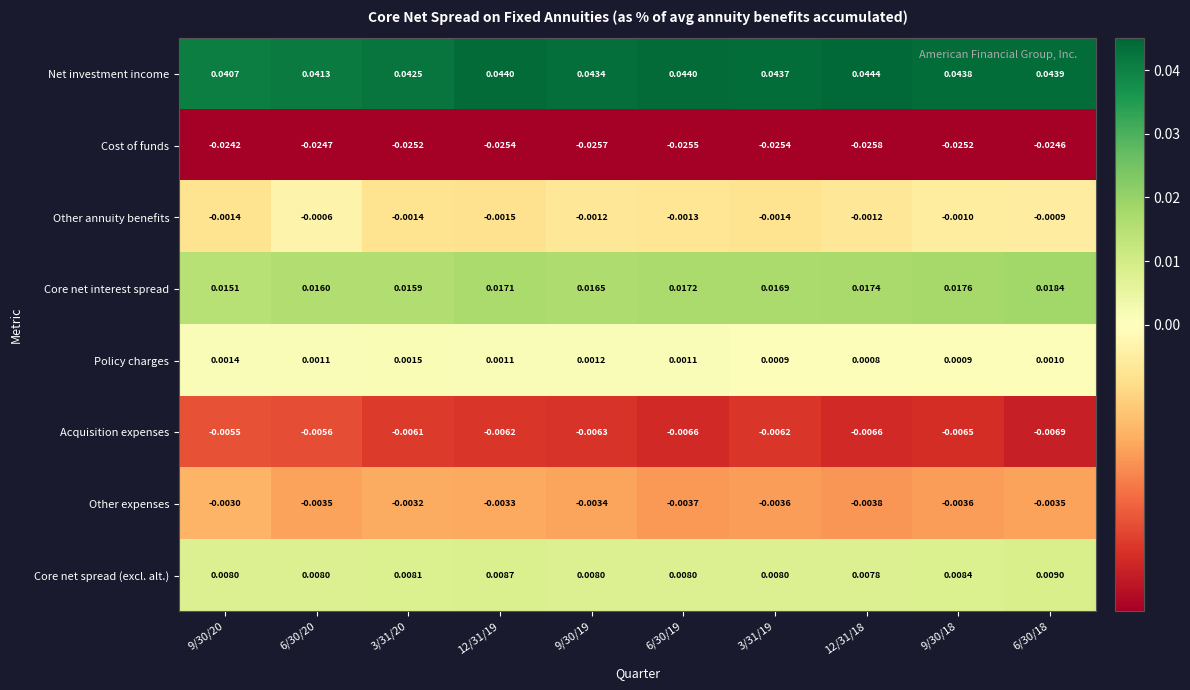

Which series has the largest total across all categories?

Net investment income